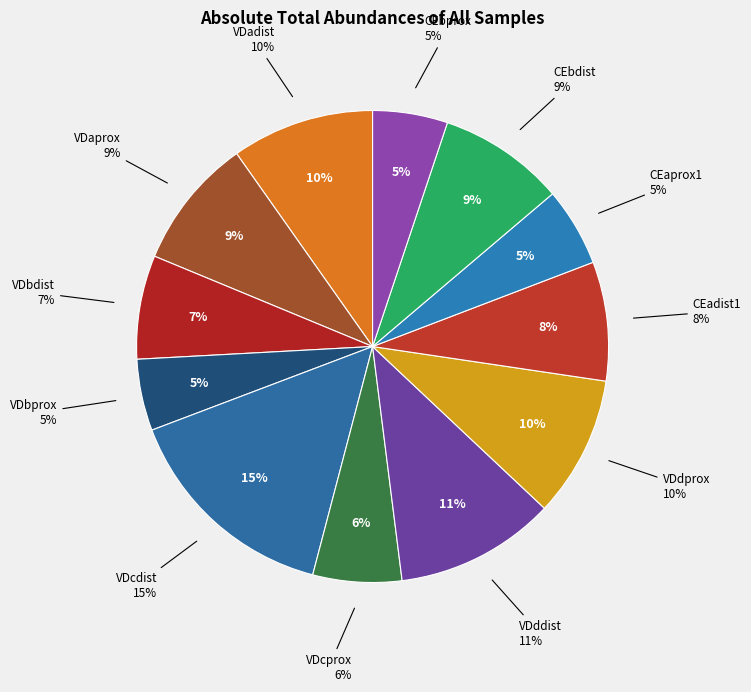

To the nearest percent, what percentage of the pie is VDdprox?

10%